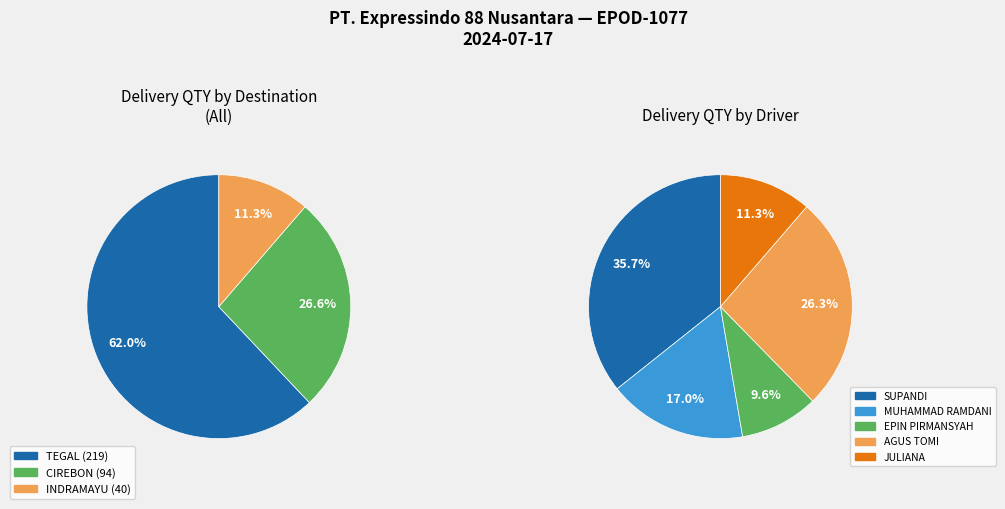

Count the number of slices in the pie.

5